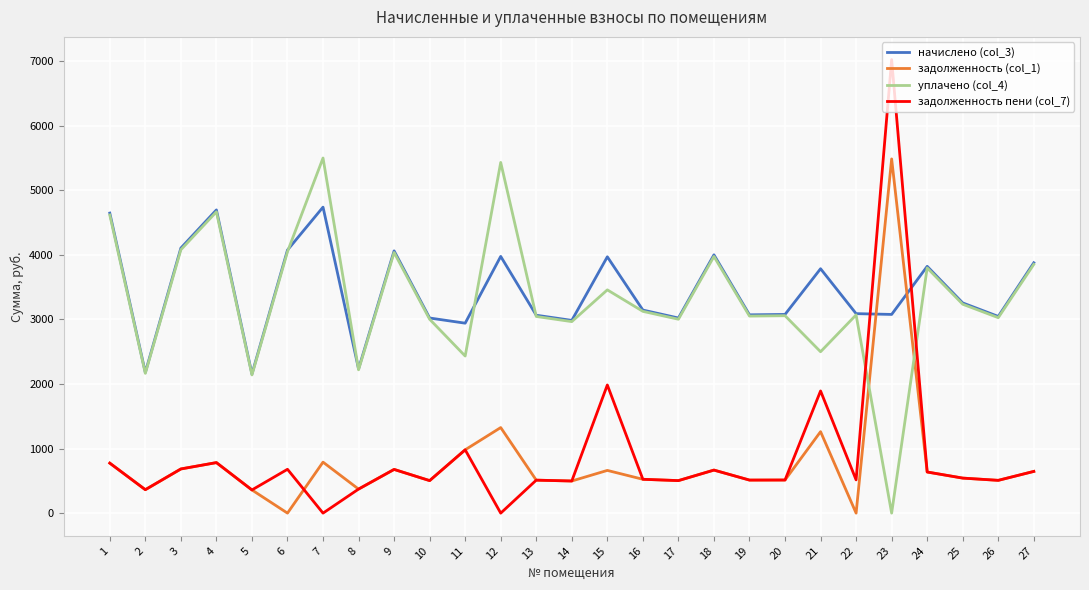

What is the total value across all series at 19?

7148.1